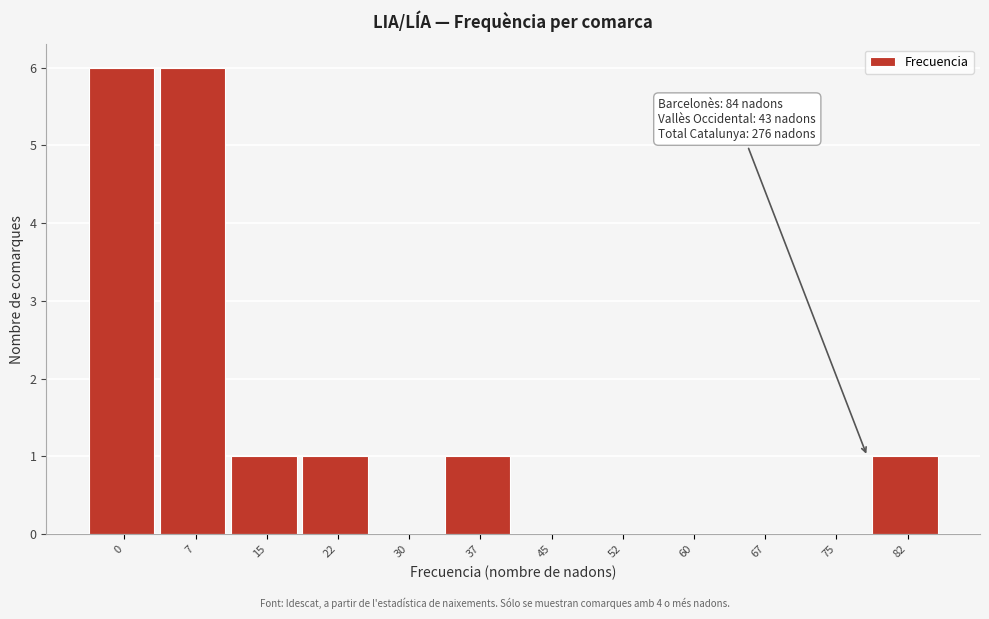

Reading left to right, transcribe all the data shown in this chart.

0=6	7=6	15=1	22=1	30=0	37=1	45=0	52=0	60=0	67=0	75=0	82=1